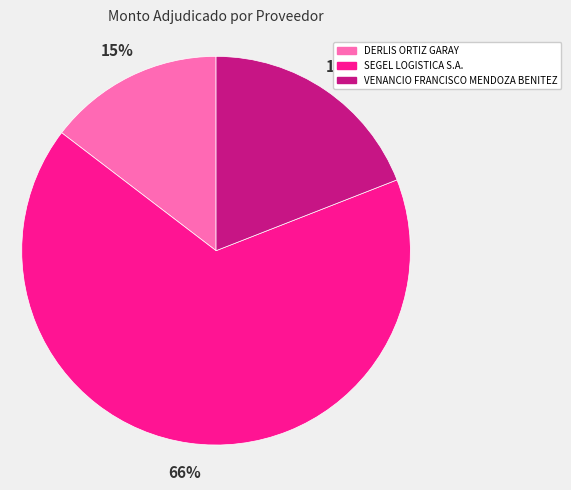

To the nearest percent, what is the difference between the SEGEL LOGISTICA S.A. and VENANCIO FRANCISCO MENDOZA BENITEZ slice percentages?

47%